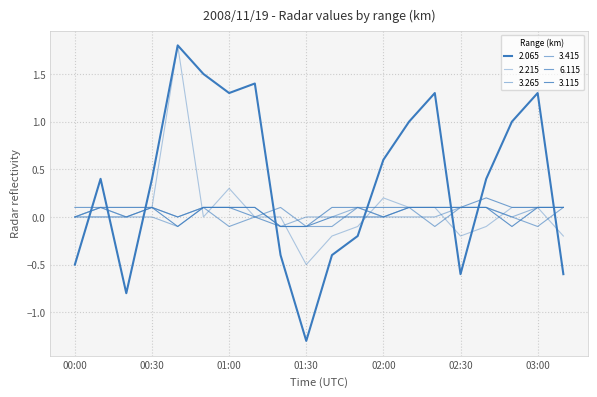

After their last crossing, which series has the higher values: 6.115 or 3.265?

6.115